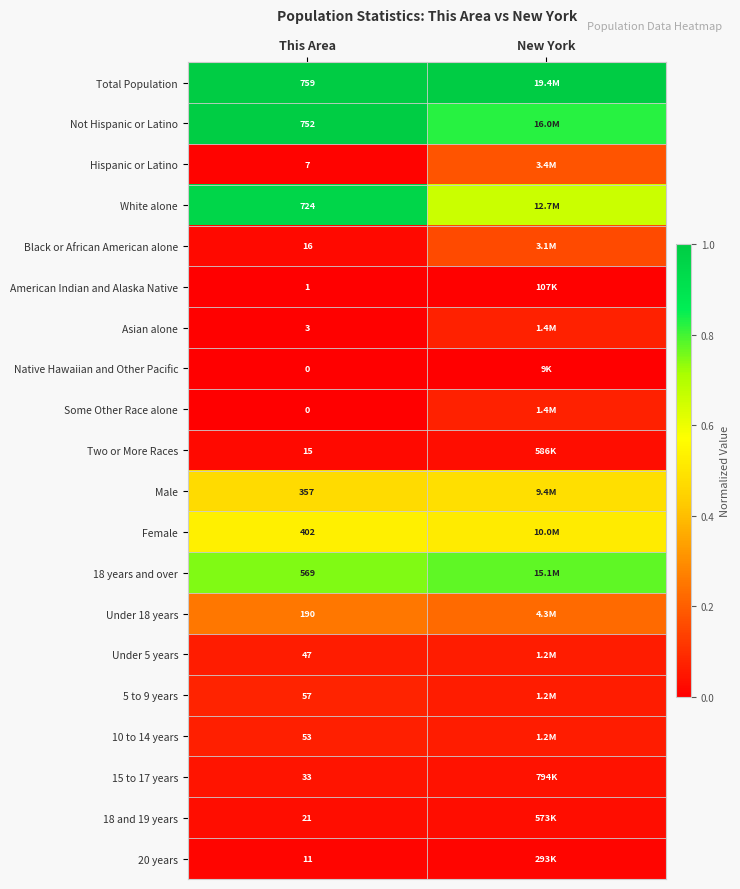

Where is Female nearest to the value 0?

New York